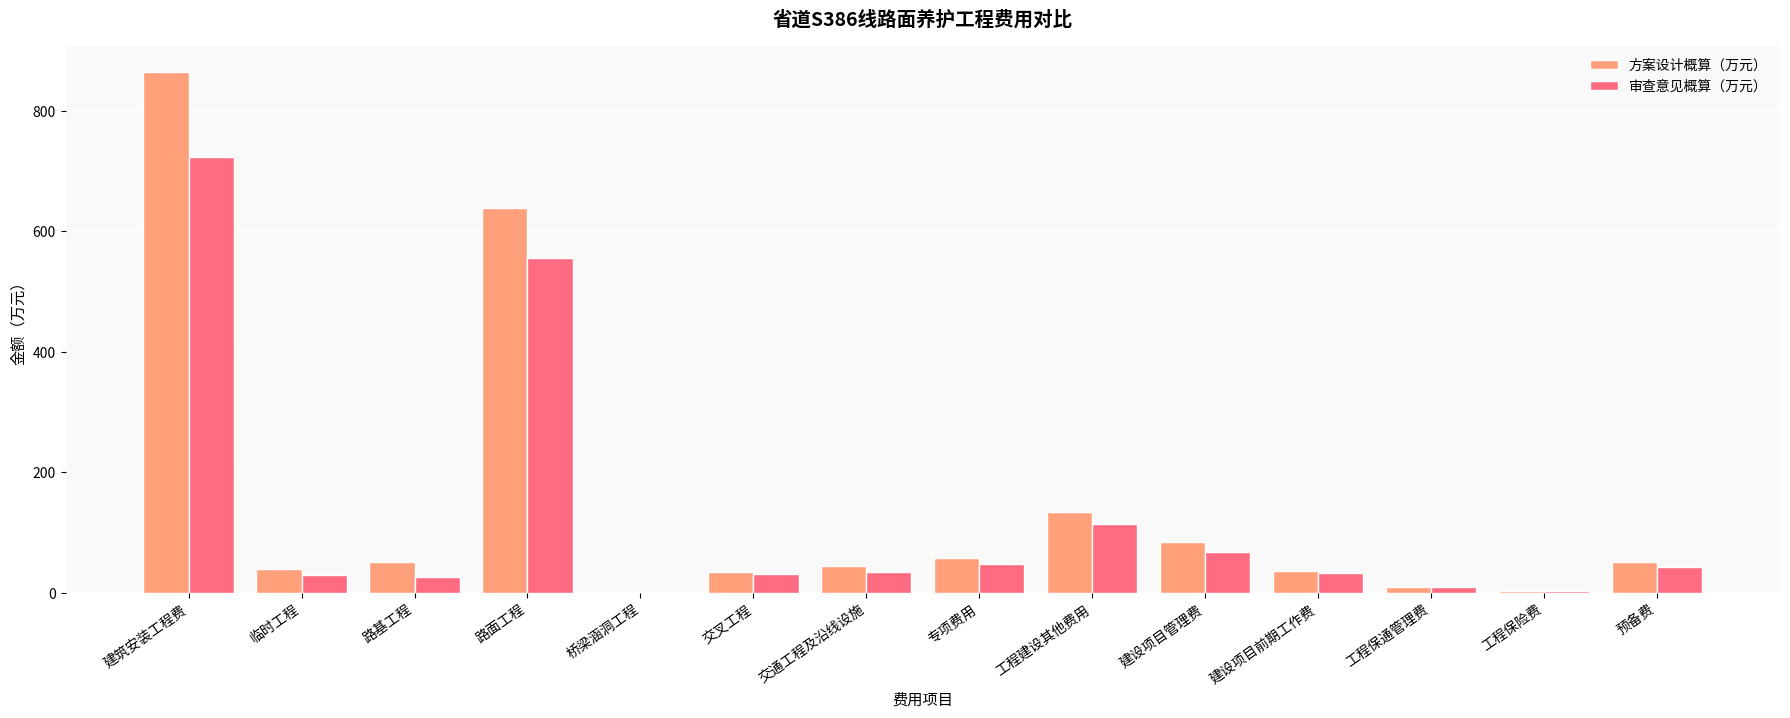

What is the maximum value shown in the chart?

864.6